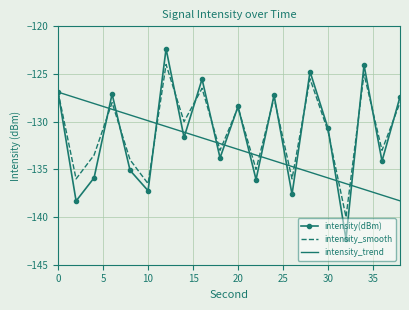

Which series has the widest spread of values?

intensity(dBm)